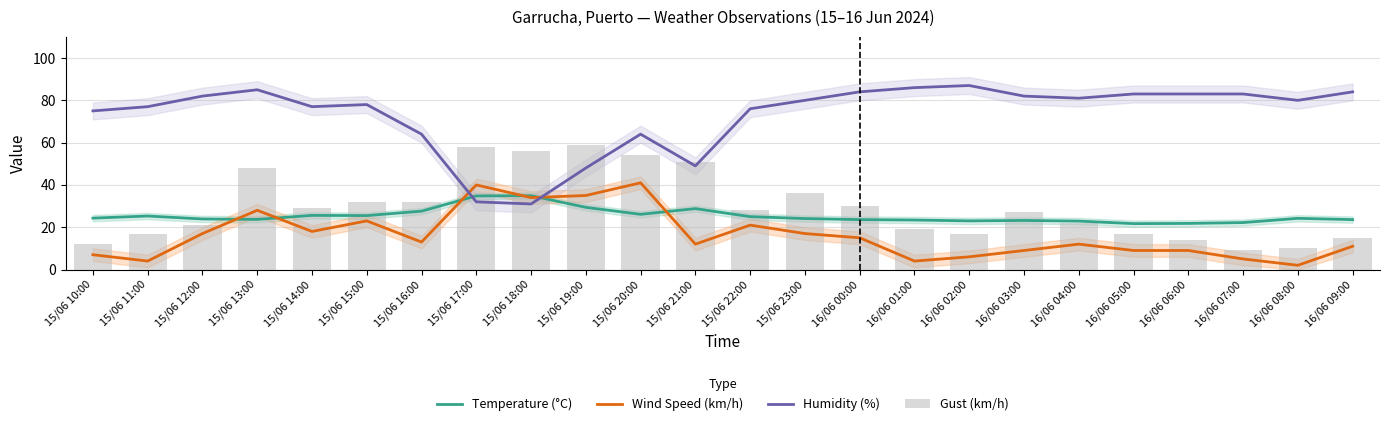

Which category has the lowest value in the Temperature (°C) series?

16/06 05:00